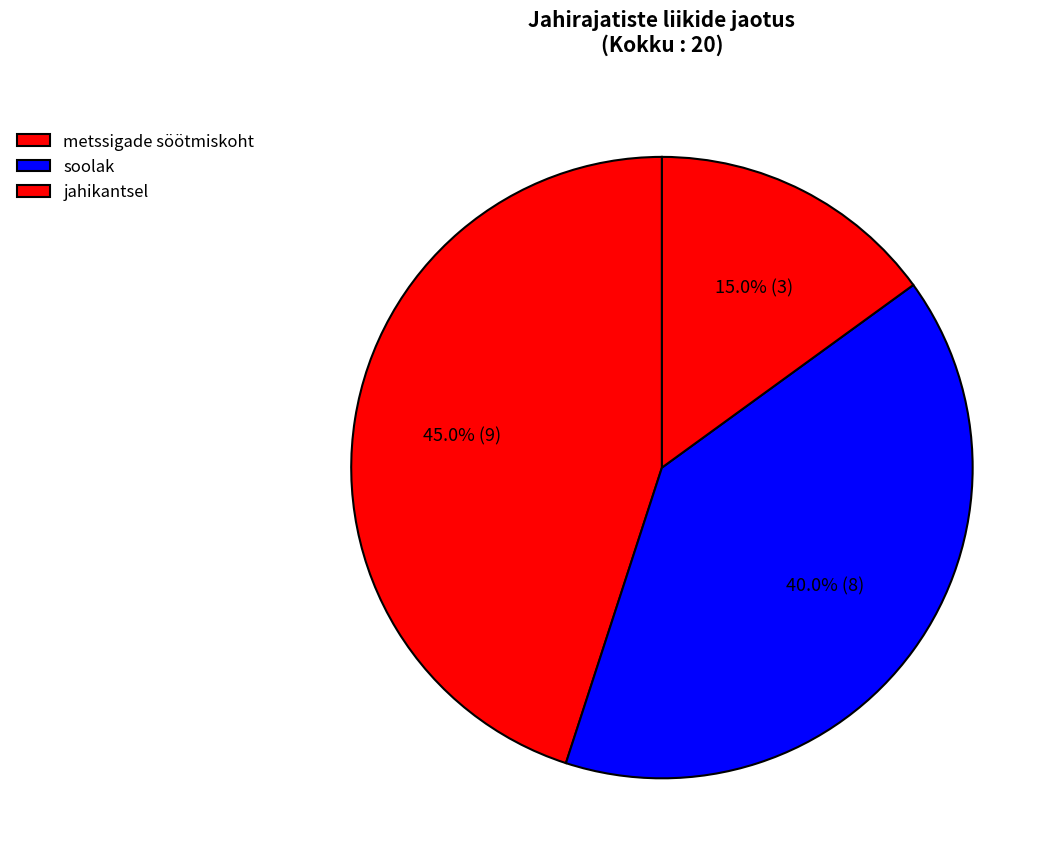

Which slice is the largest?

metssigade söötmiskoht